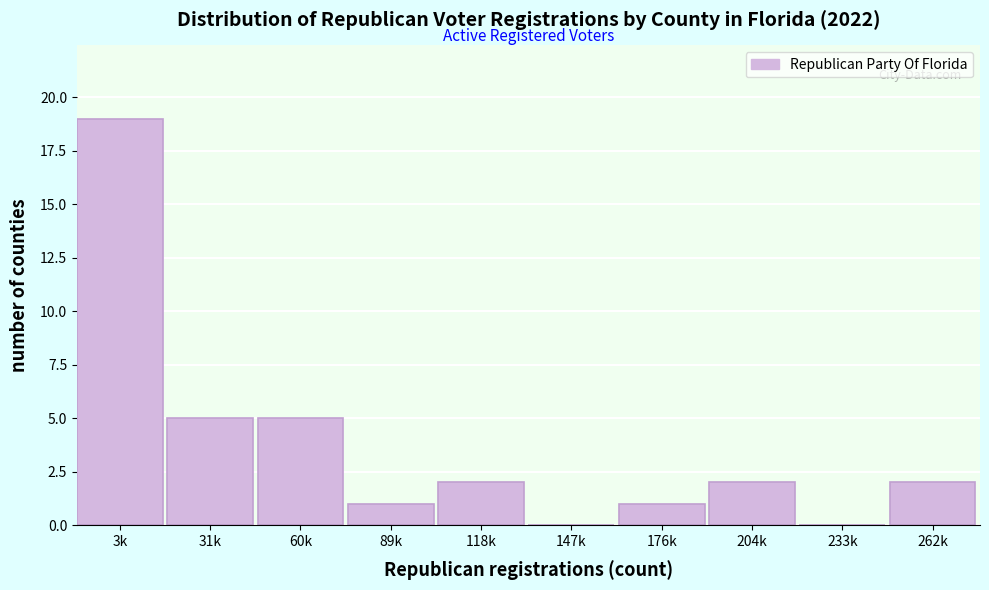

Reading right to left, list all the values displayed in this chart.

262k=2	233k=0	204k=2	176k=1	147k=0	118k=2	89k=1	60k=5	31k=5	3k=19